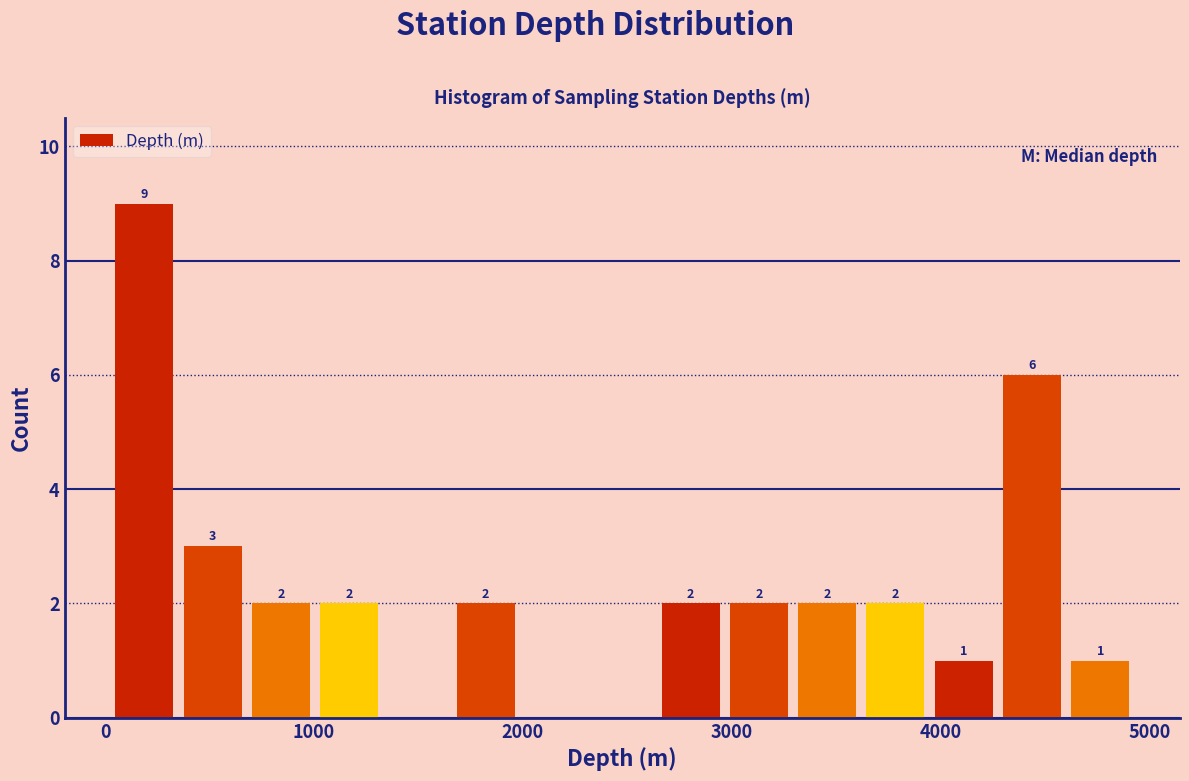

Around what value on the x-axis is the tallest bar? Give the approximate position of its centre, as read against the axis.

200